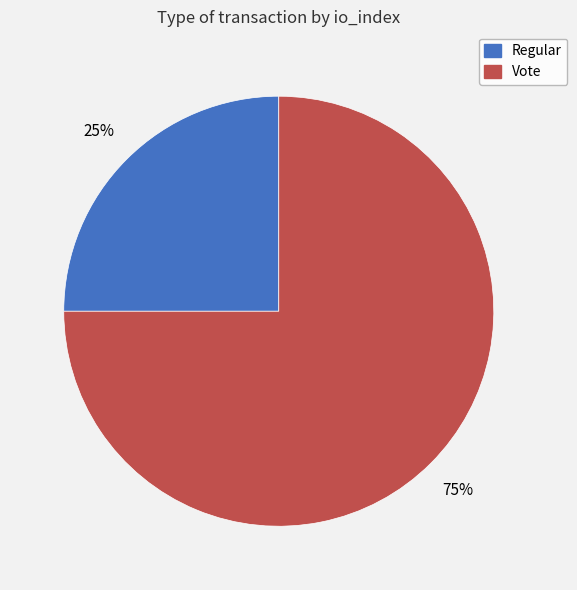

Is the sum of Regular and Vote greater than half?

Yes